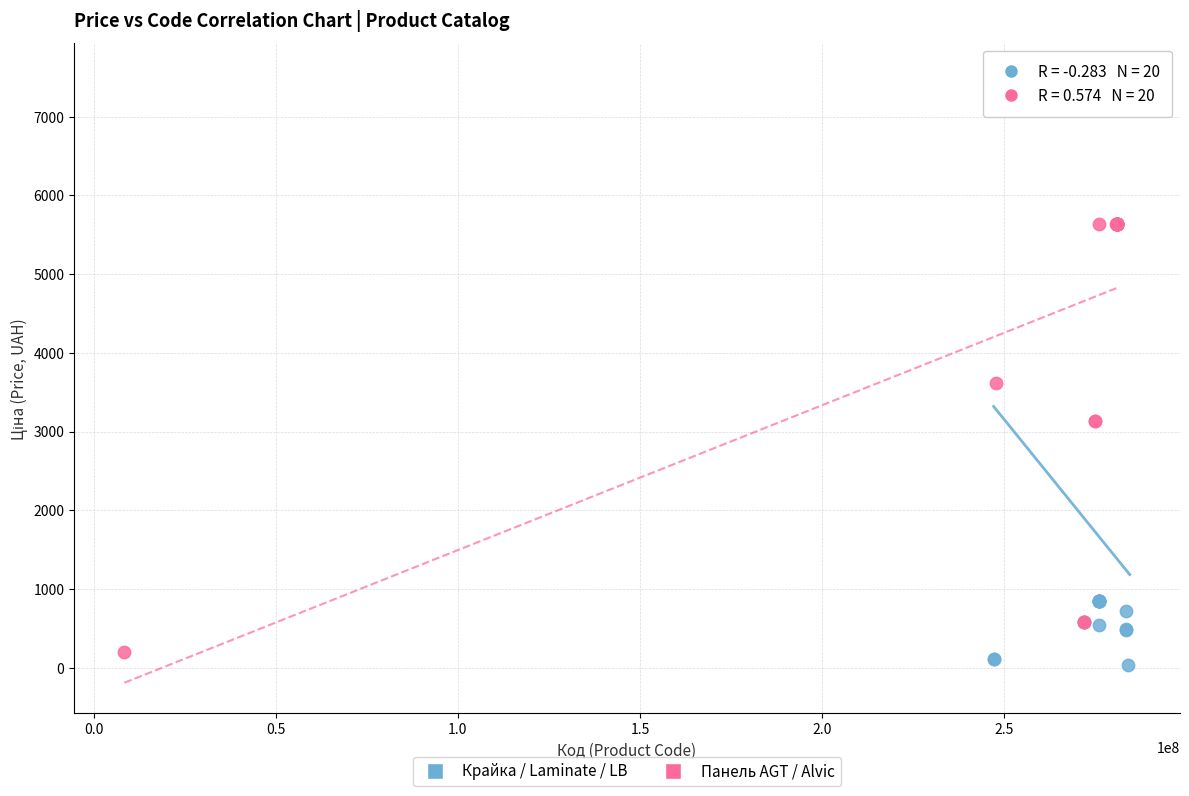

Which series has the largest Y range (max minus min)?

Крайка / Laminate / LB